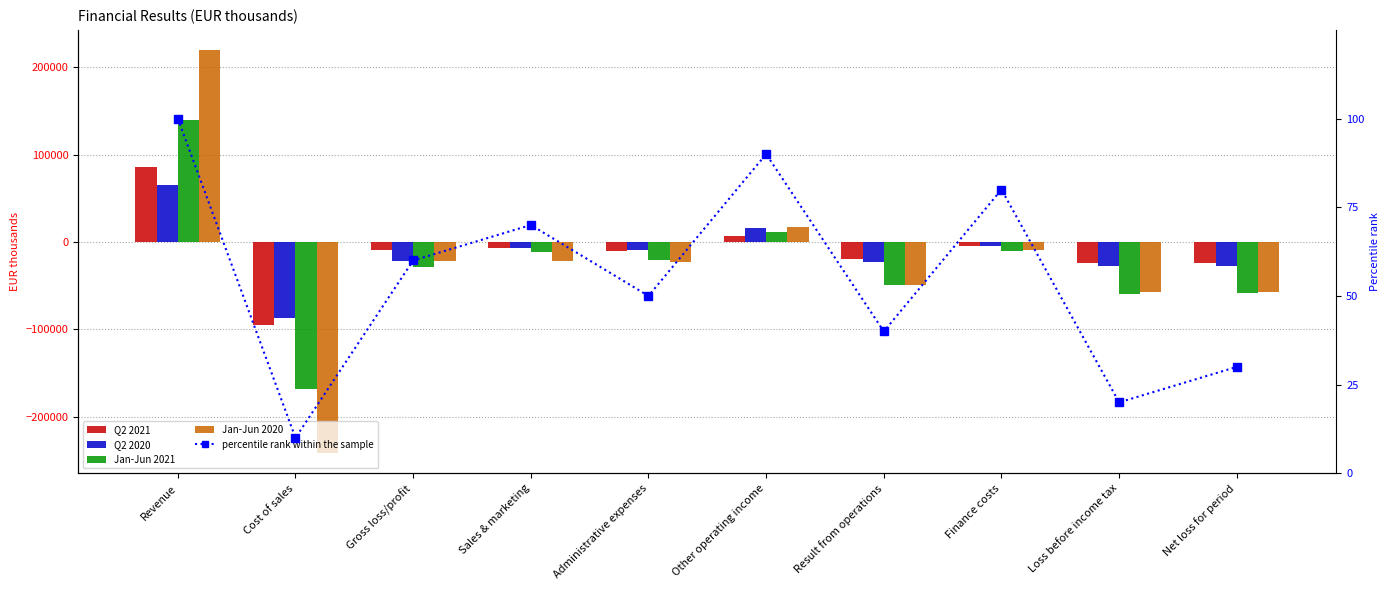

What is the spread (max minus min) of values at Finance costs?

9908